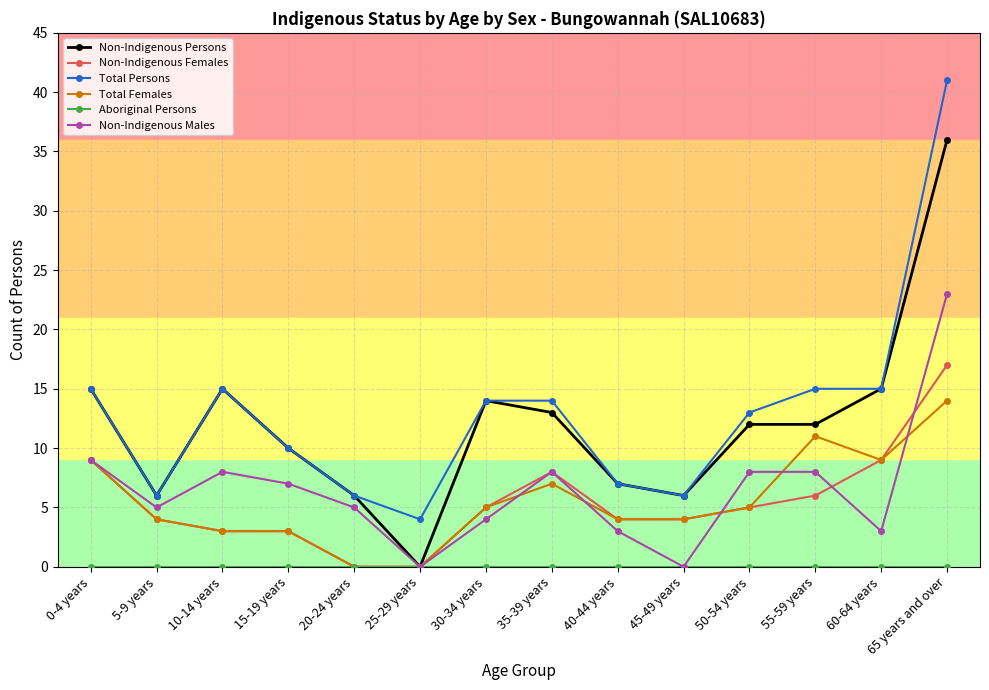

Where is Non-Indigenous Males nearest to the value 11?

0-4 years